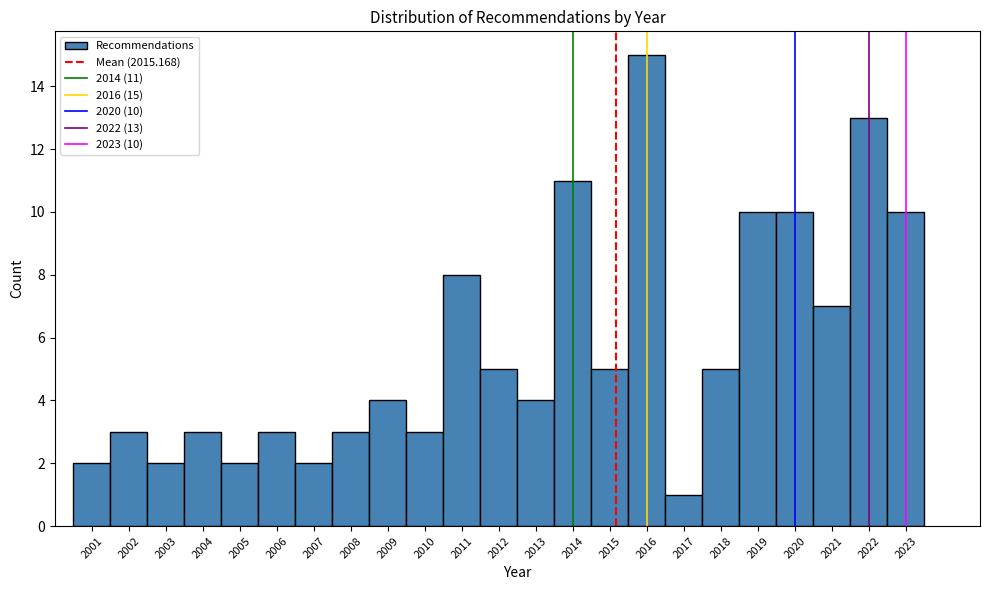

Over which range of the x-axis is the bar tallest?

2015.5 to 2016.5